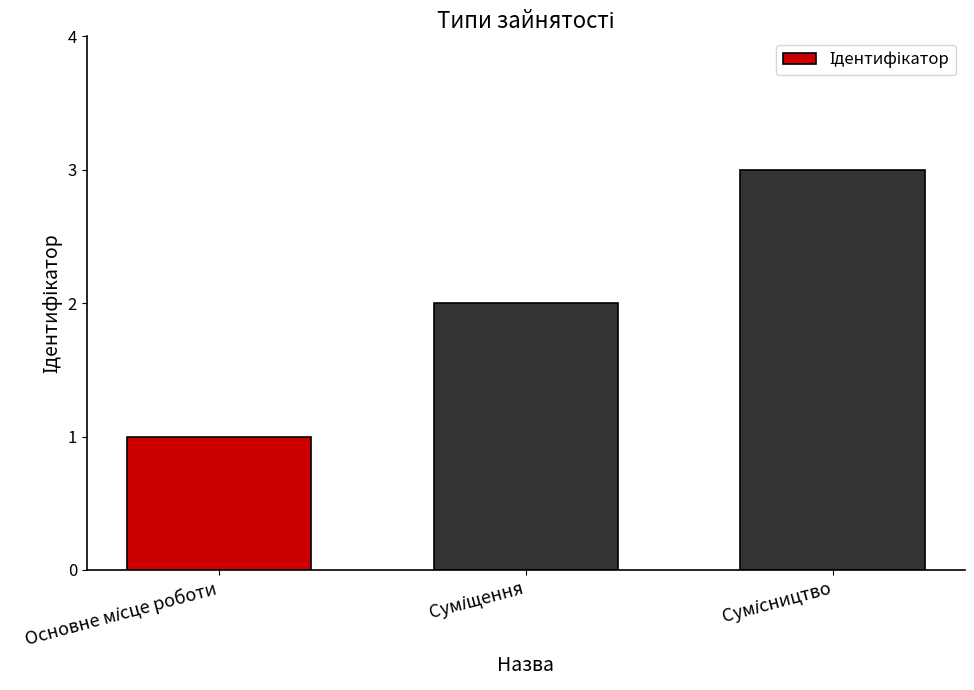

What is the sum of all values?

6